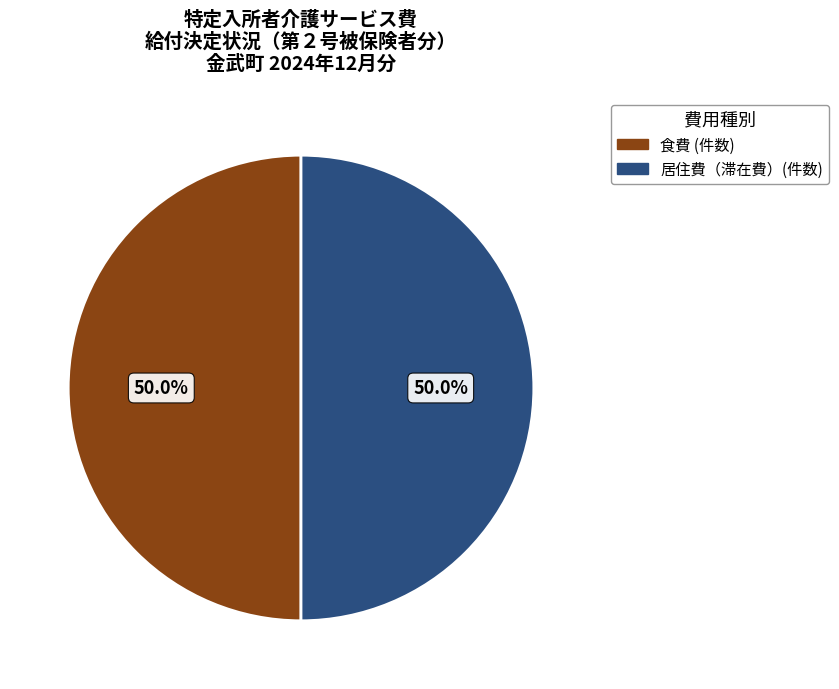

Count the number of slices in the pie.

2